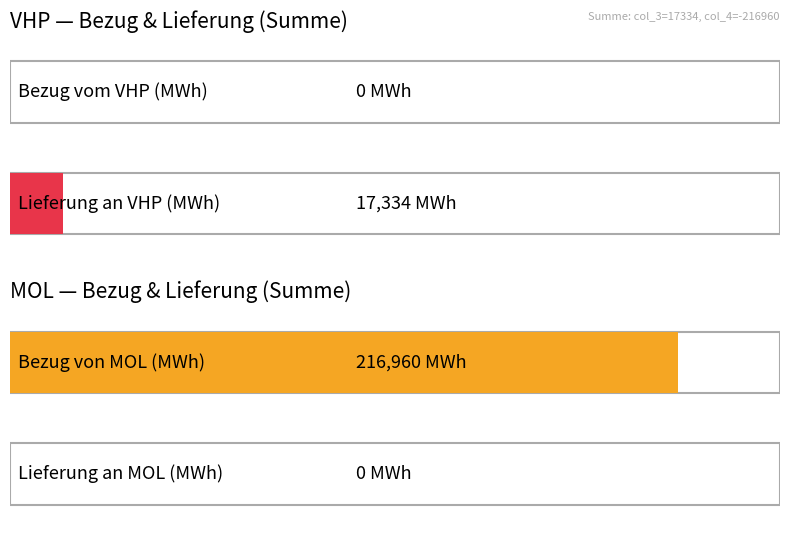

Which series has the widest spread of values?

Bezug von MOL